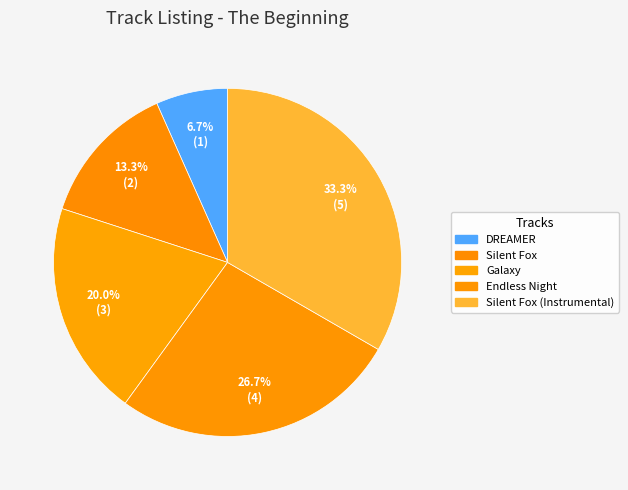

True or false: Silent Fox (Instrumental) accounts for 22% of the total.

False